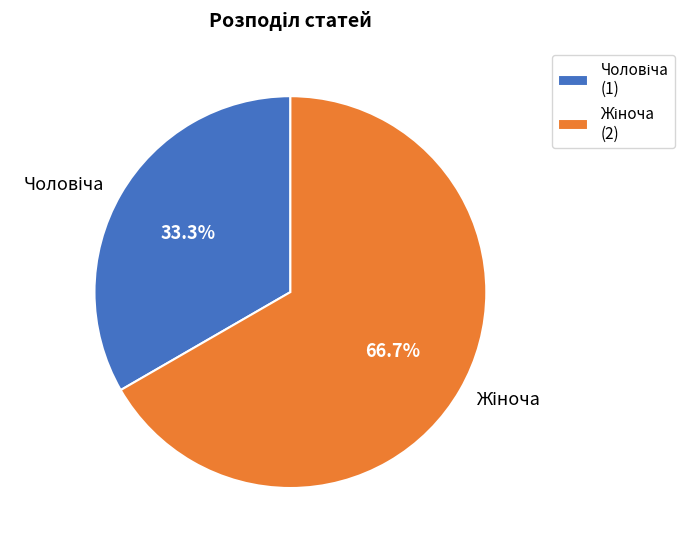

Count the number of slices in the pie.

2